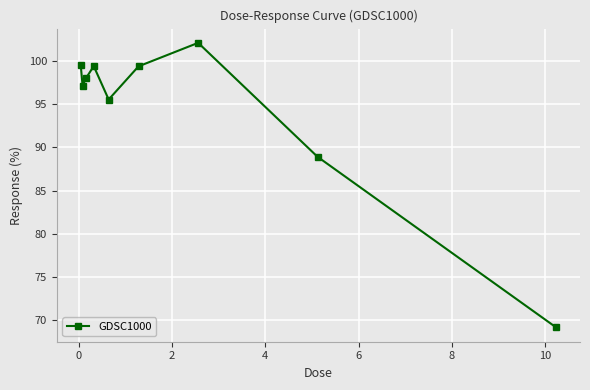

True or false: there are more than 1 points higher than both neighbors.

True